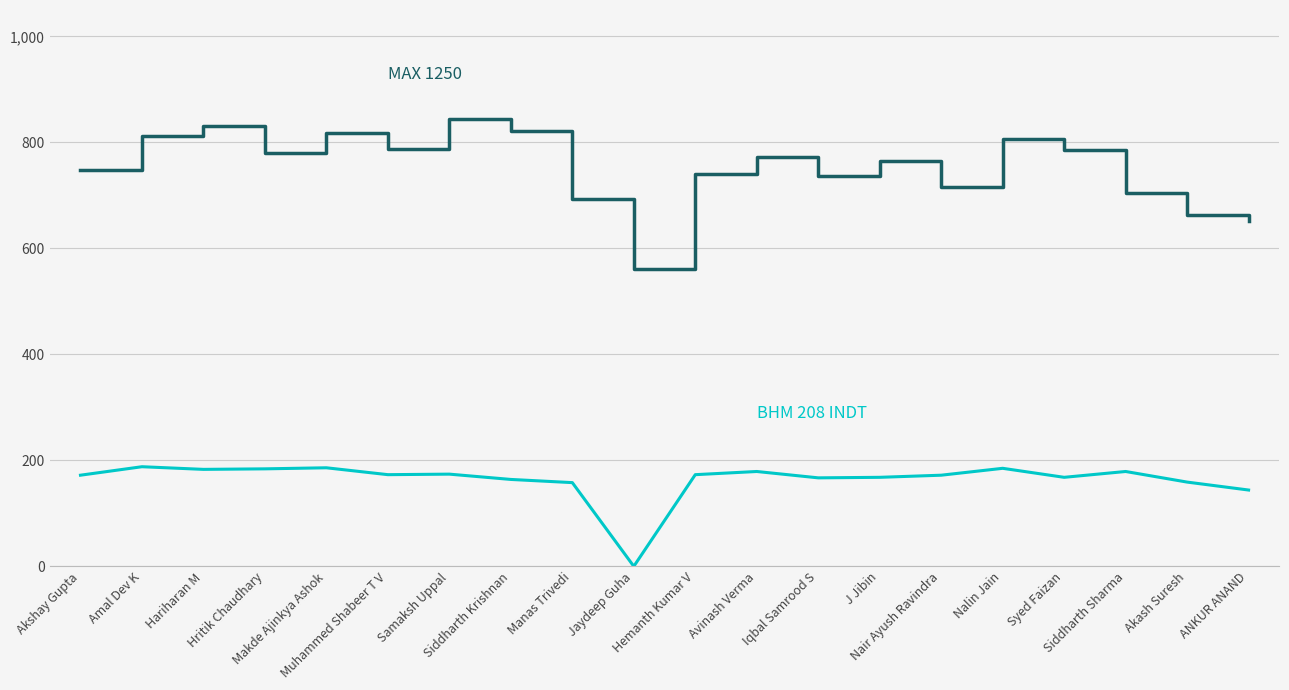

At which label is BHM 208 INDT closest to 94?

ANKUR ANAND